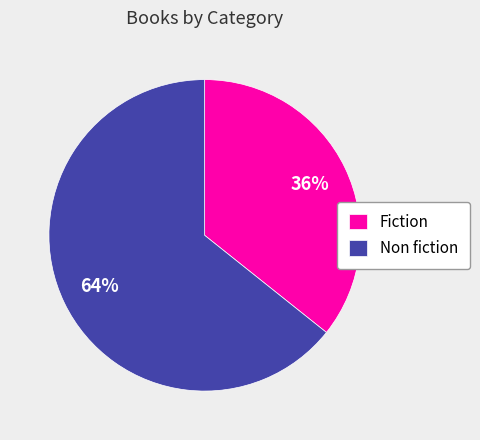

Count the number of slices in the pie.

2